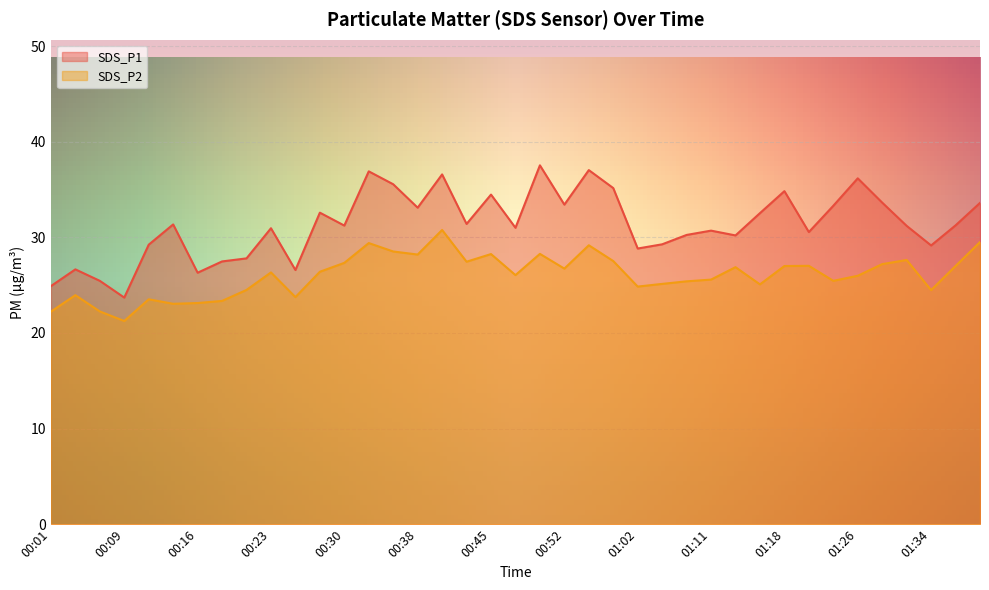

What is the value of the SDS_P1 point at the 6th from the left?

31.4